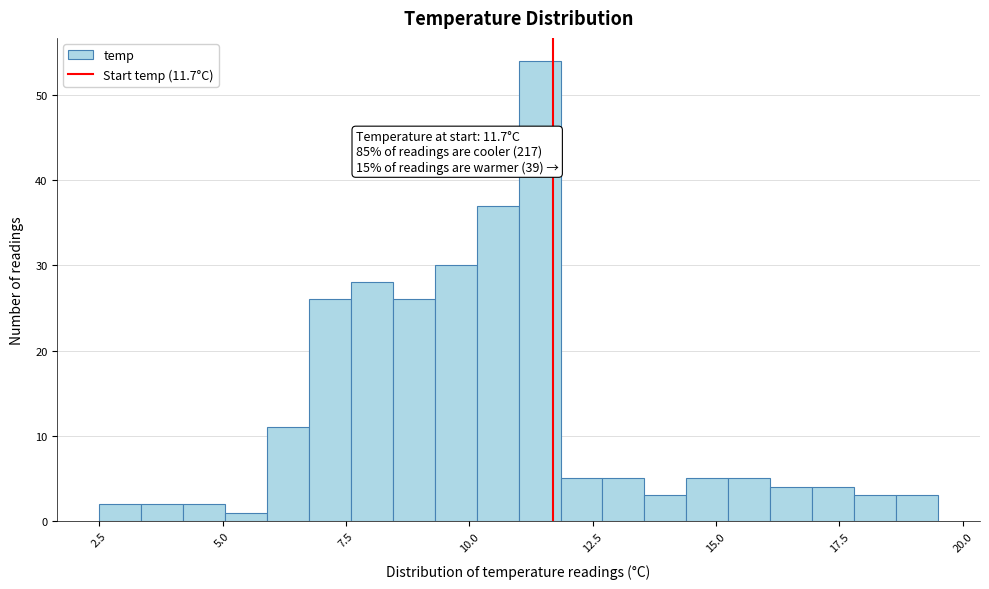

Read against the x-axis, roughly where is the centre of the tallest bar?

11.5